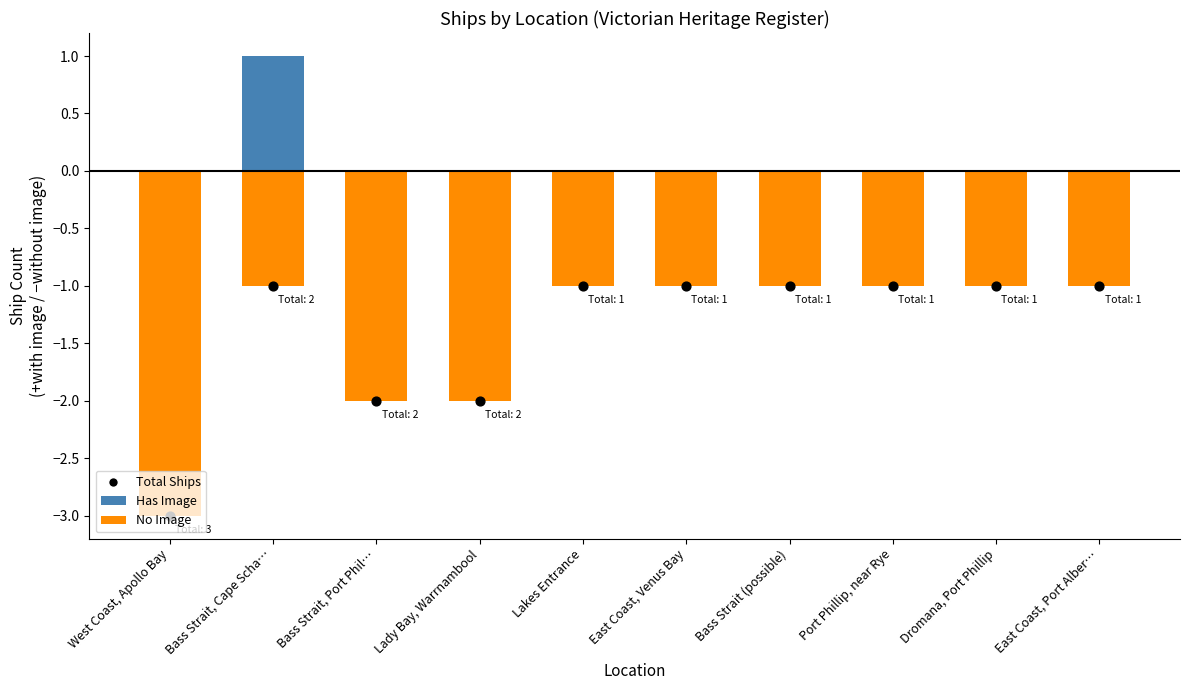

Which series has the largest total across all categories?

Has Image